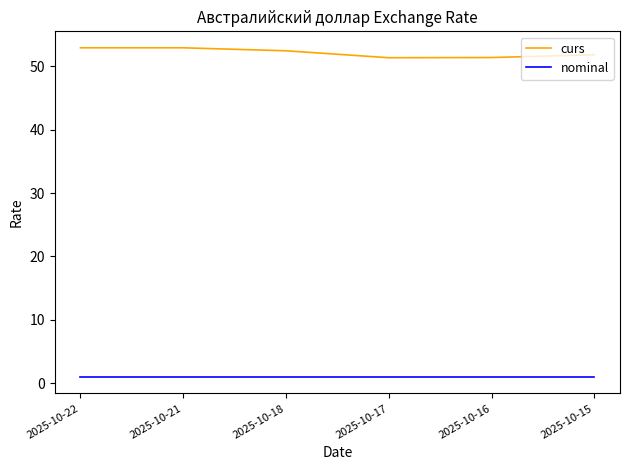

Is it true that curs equals 76.4 at 2025-10-18?

False